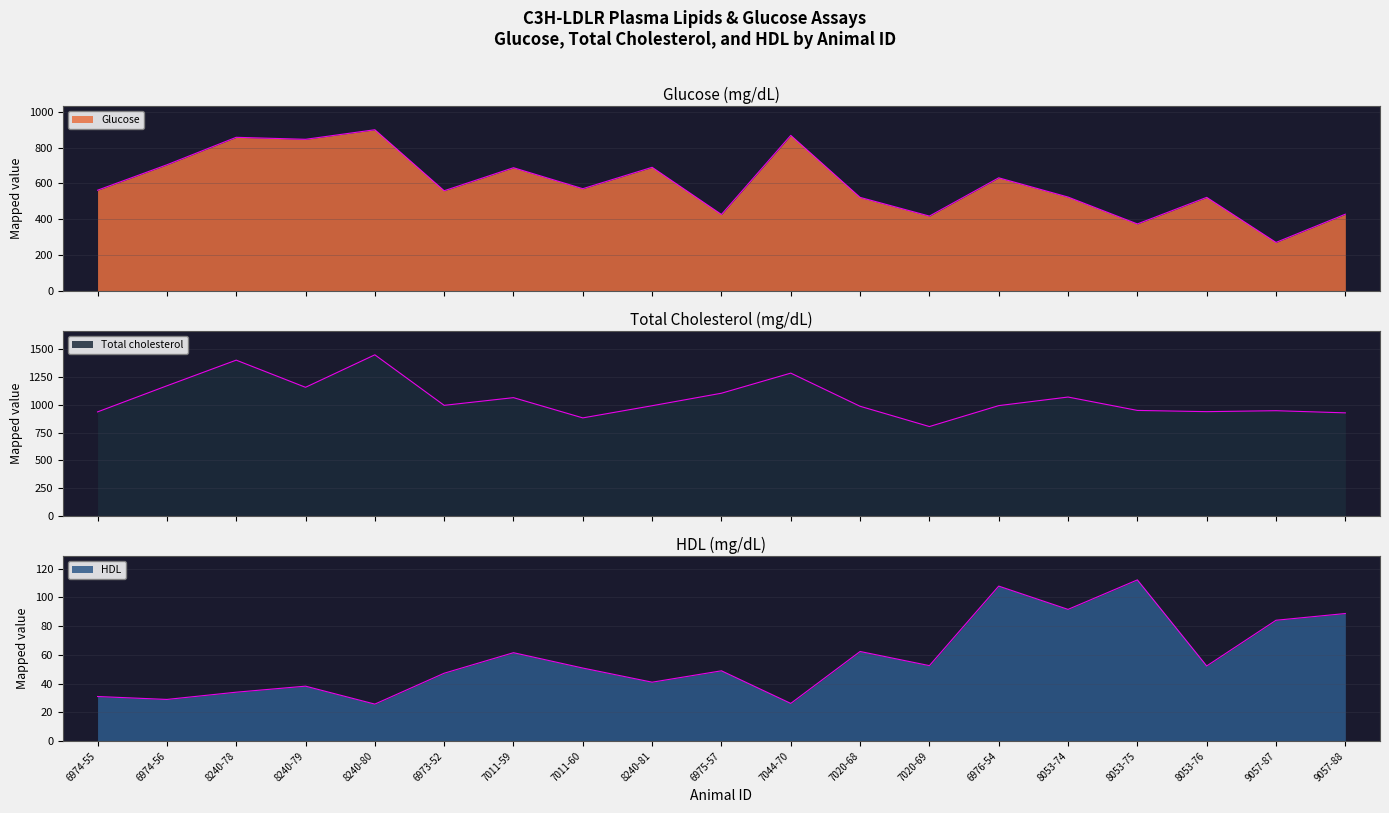

Which category has the lowest value across all series?

8240-80